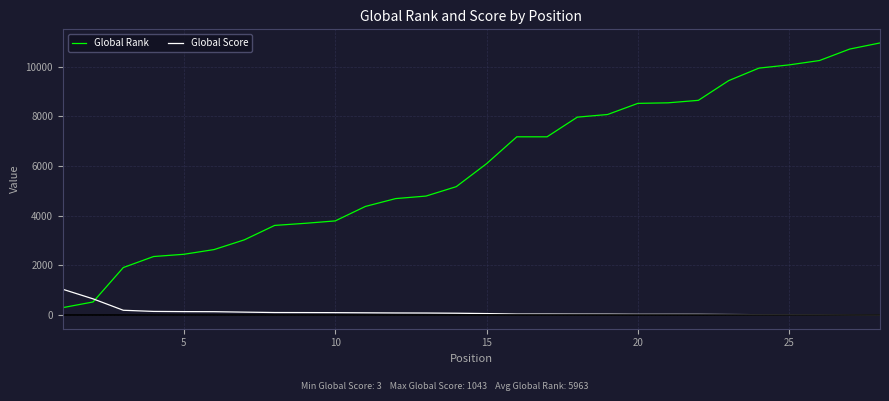

After their last crossing, which series has the higher values: Global Score or Global Rank?

Global Rank